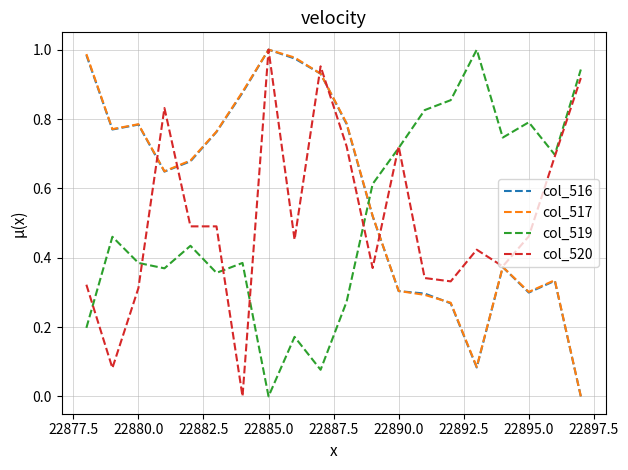

How many intersections are there between col_516 and col_519?

1